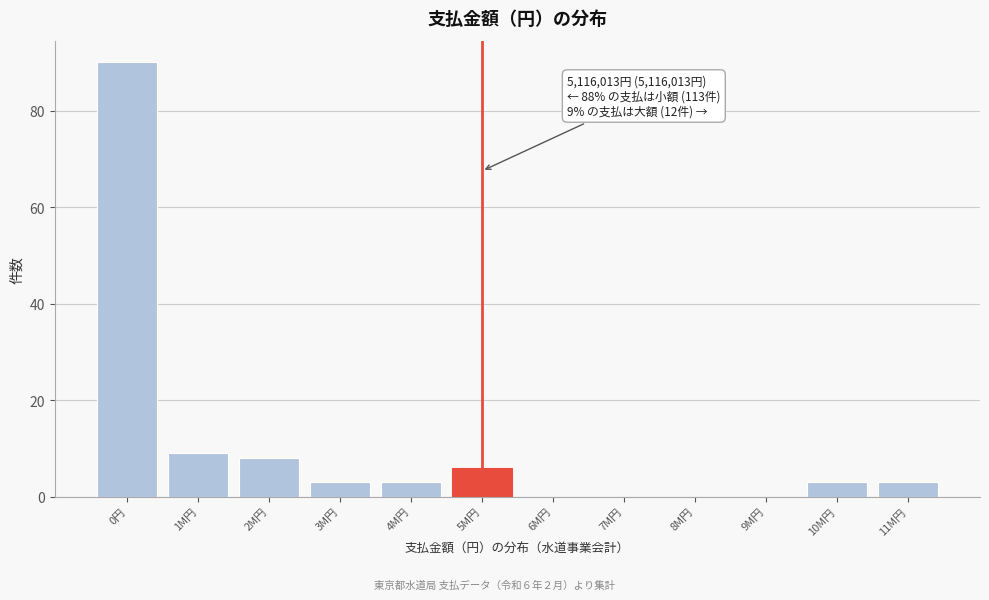

Reading left to right, list all the values displayed in this chart.

0円=90	1M円=9	2M円=8	3M円=3	4M円=3	5M円=6	6M円=0	7M円=0	8M円=0	9M円=0	10M円=3	11M円=3